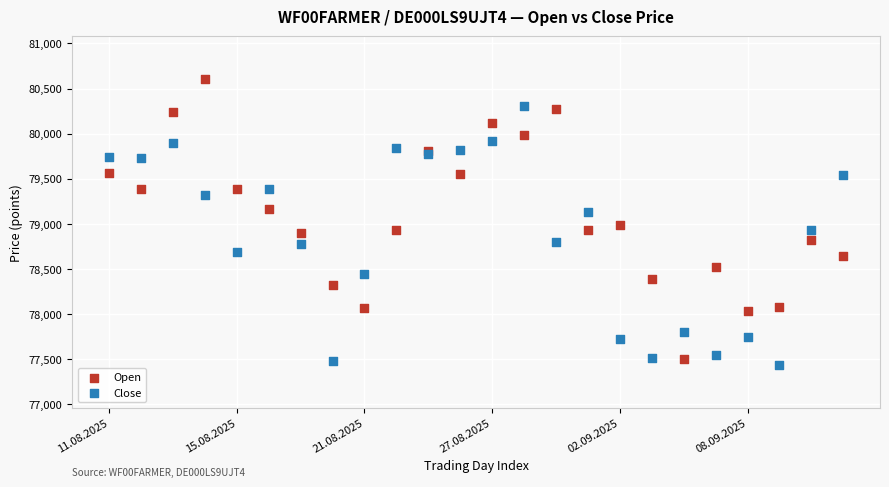

Which series has the widest spread of Y values?

Open